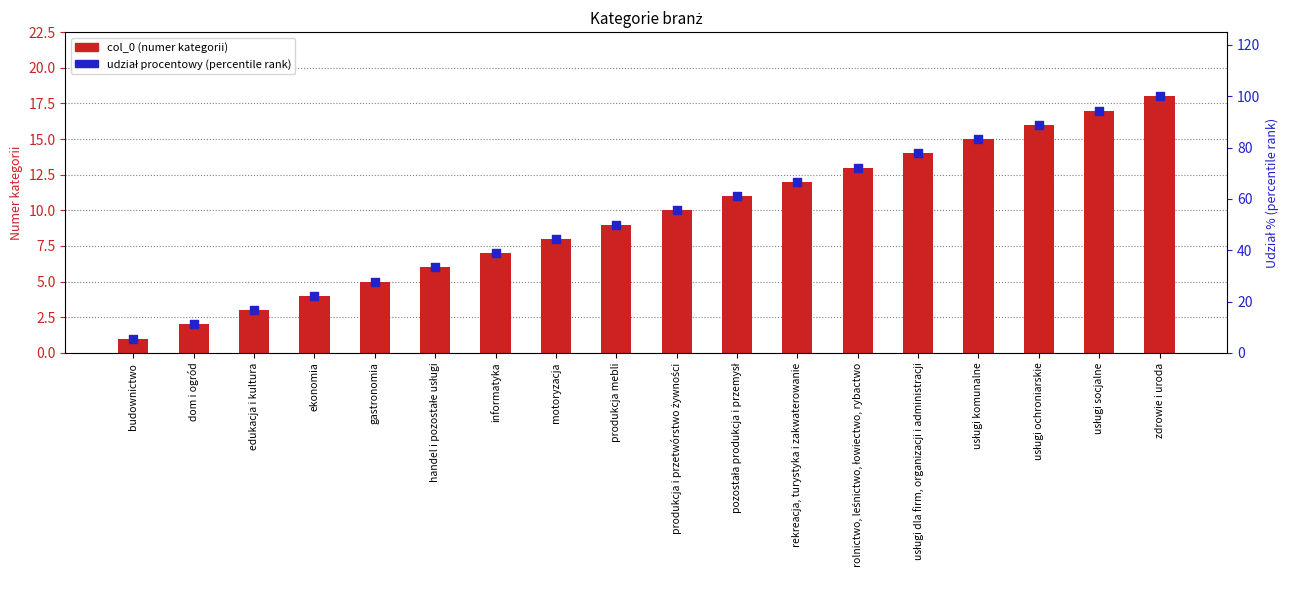

Which series has the largest total across all categories?

udział procentowy (percentile rank)